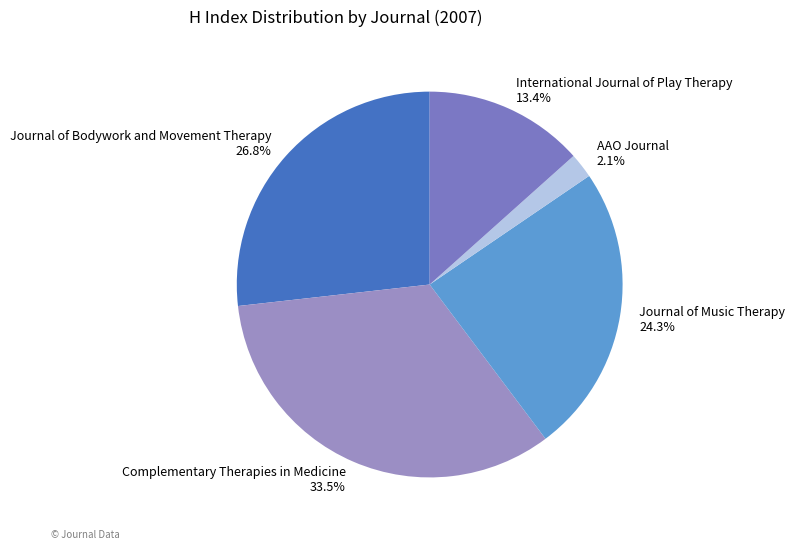

Rank the categories by value from highest to lowest.

Complementary Therapies in Medicine, Journal of Bodywork and Movement Therapy, Journal of Music Therapy, International Journal of Play Therapy, AAO Journal